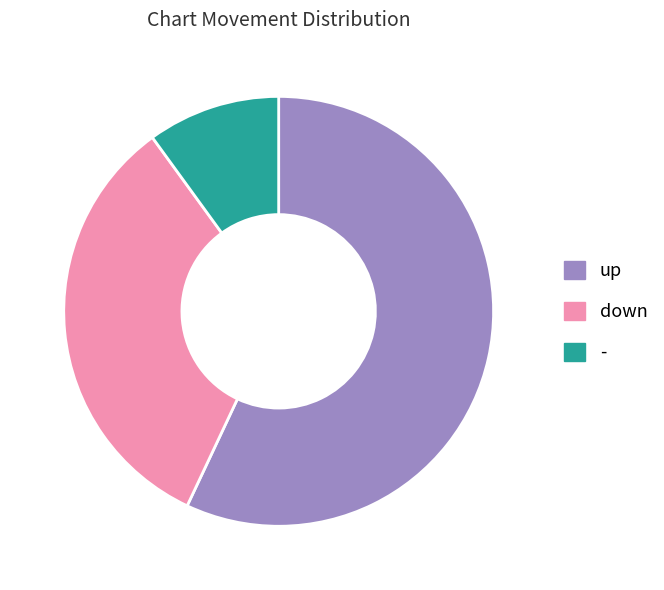

Which has a higher value, down or -?

down